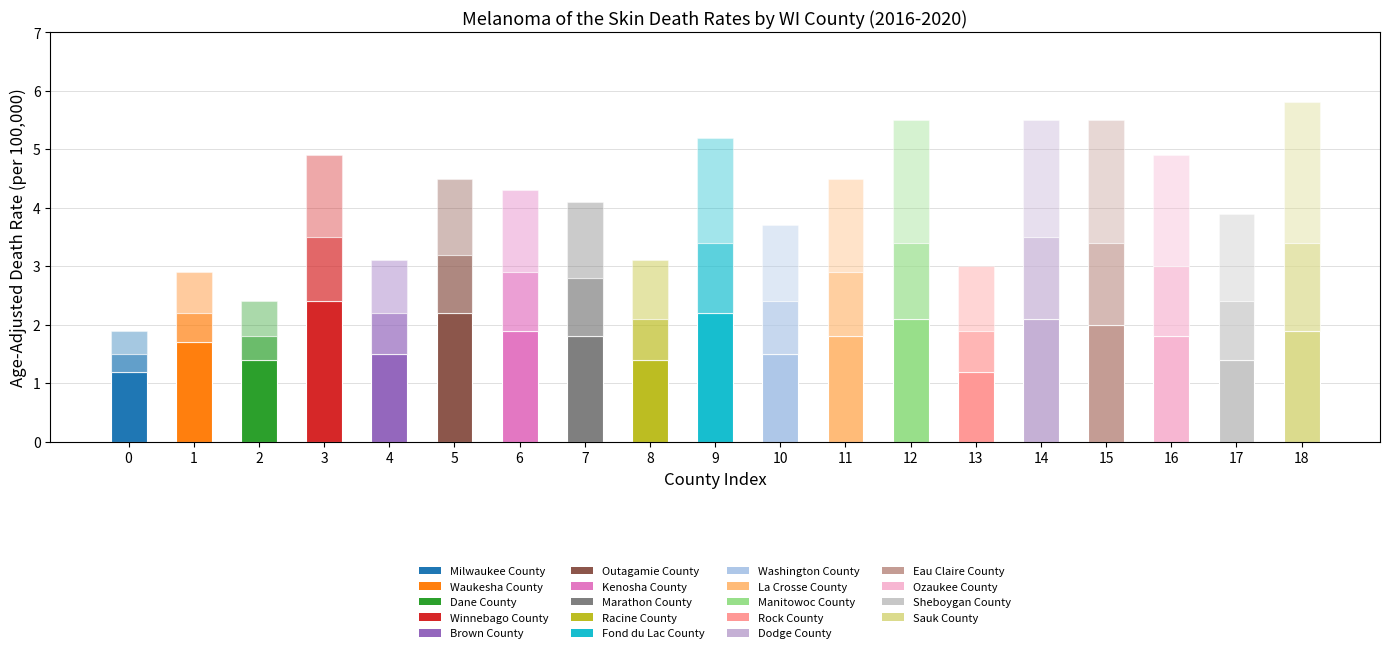

What is the sum of the values at 16 and 18?

3.7